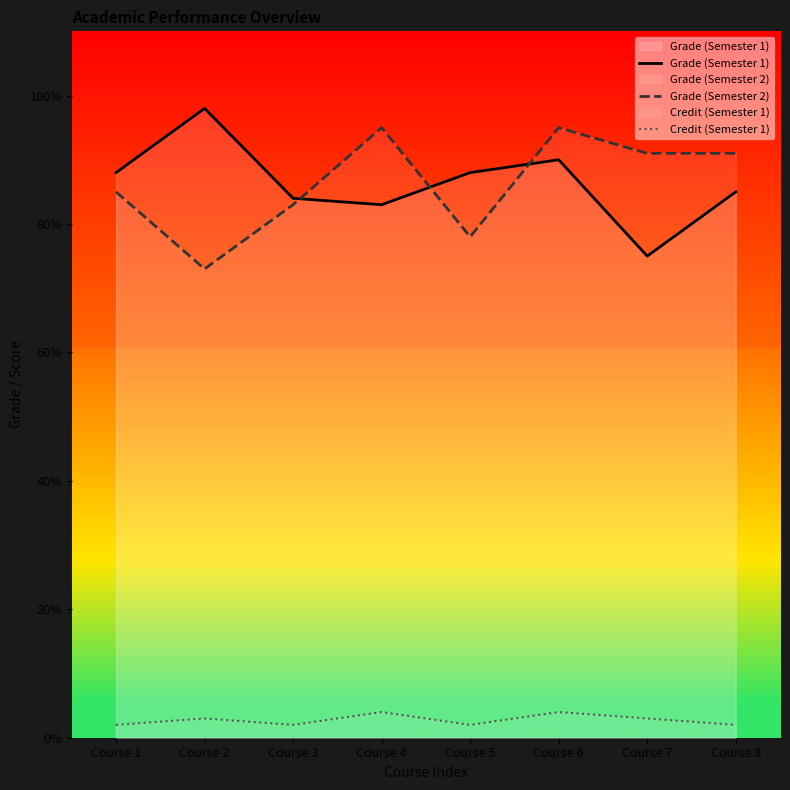

What is the highest value of the Credit (Semester 1) series?

4